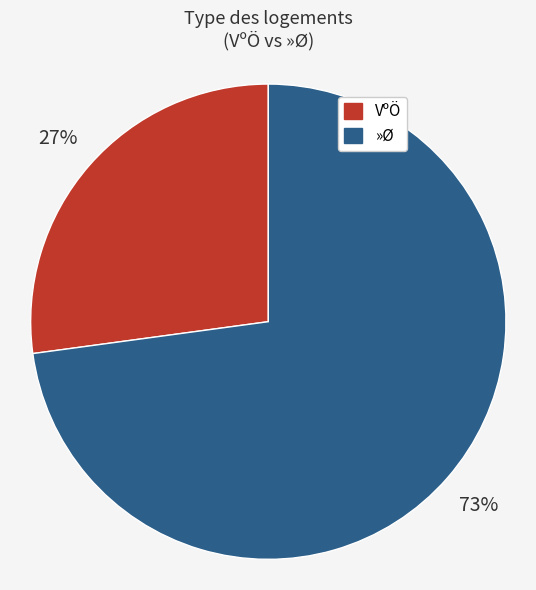

Is there a majority slice in this chart?

Yes